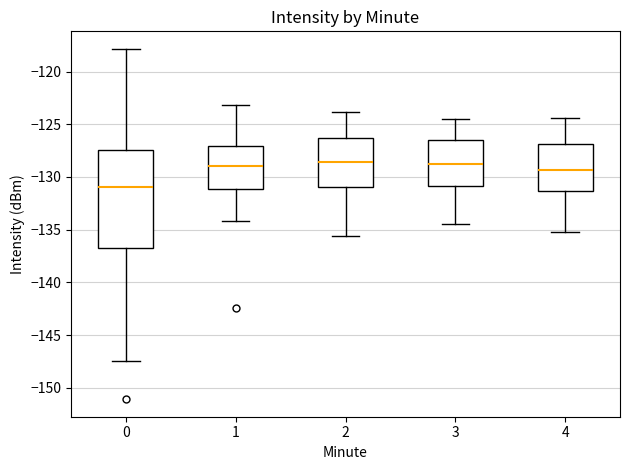

Where is the lower edge of the box at x = 2 on the y-axis? The values are not printed on the chart, so give them approximately, as read against the axis.

-131.0